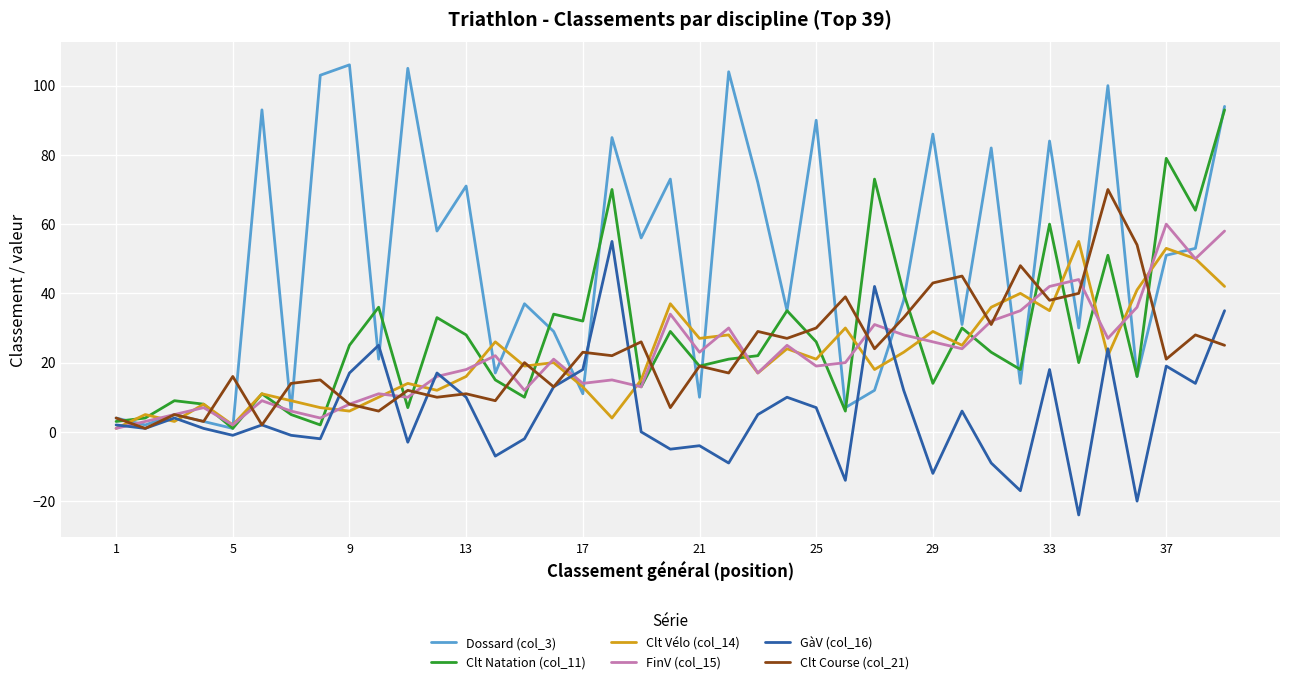

In GàV (col_16), how many points are lower than both neighbors (excluding endpoints)?

13